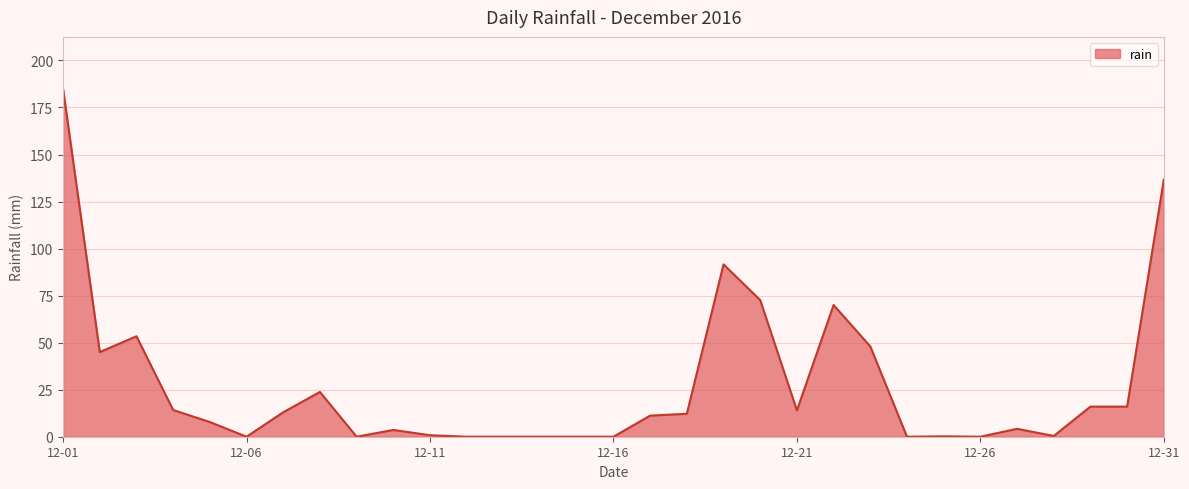

What is the maximum value shown in the chart?

184.8